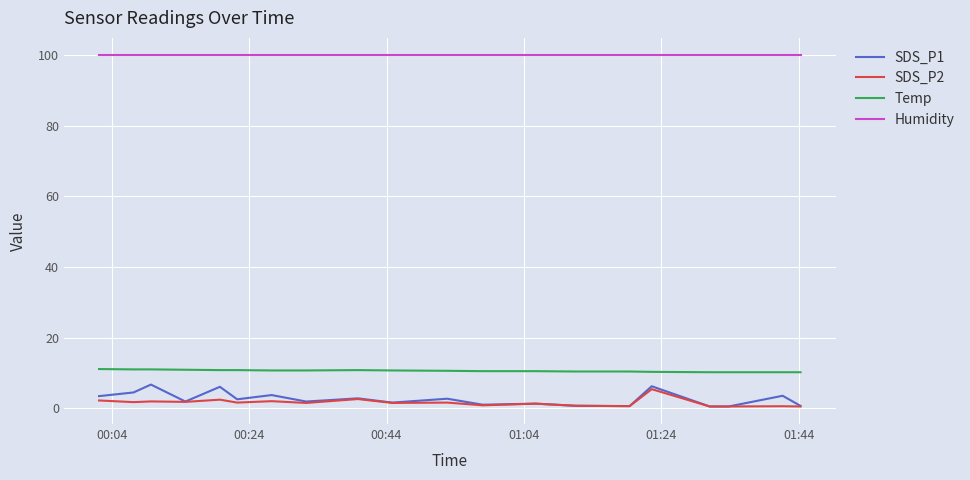

What is the greatest value displayed?

99.9